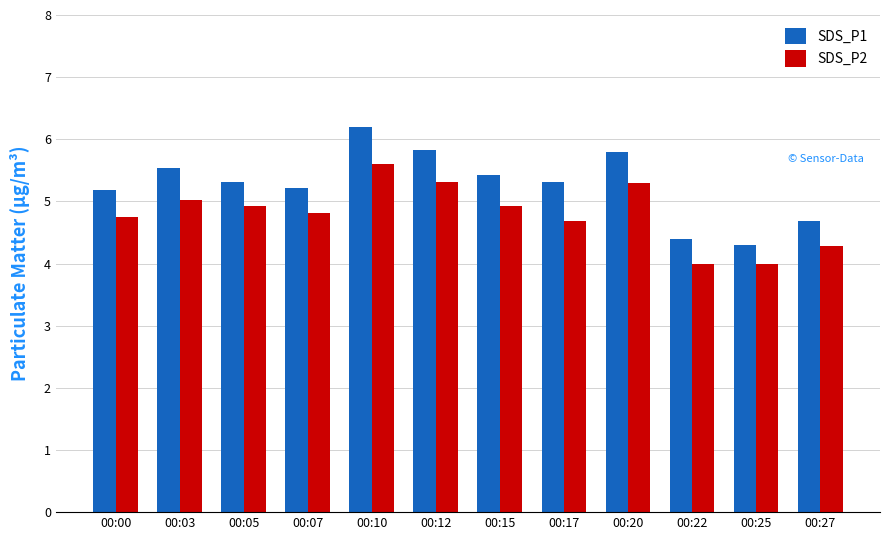

What is the spread (max minus min) of values at 00:17?

0.6